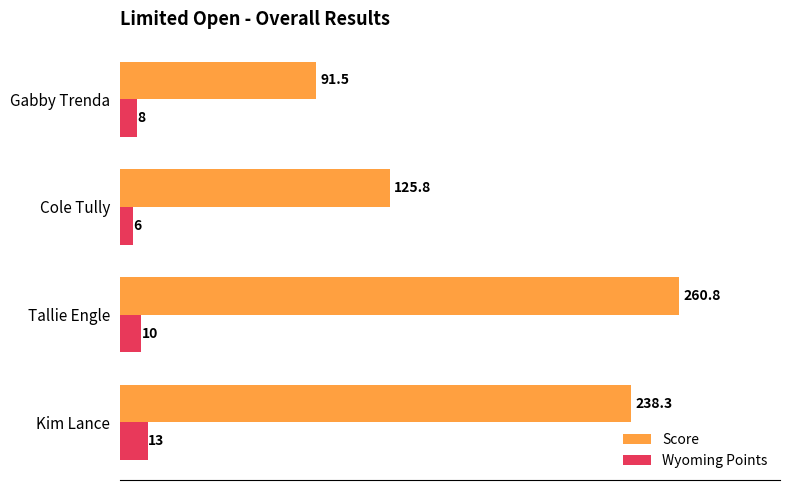

How many distinct data groups are displayed?

2